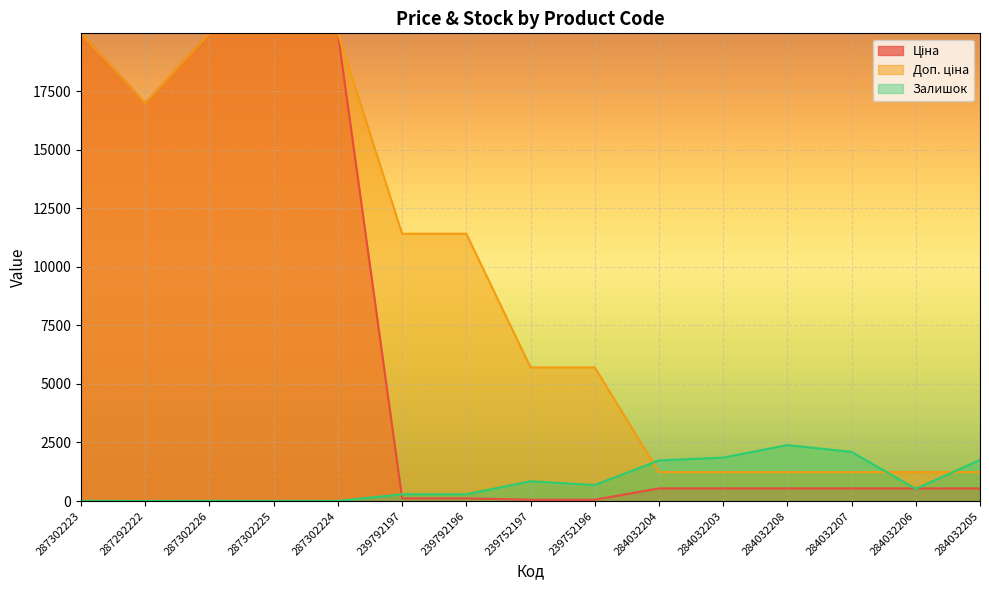

Which label corresponds to the smallest value in the chart?

287292222